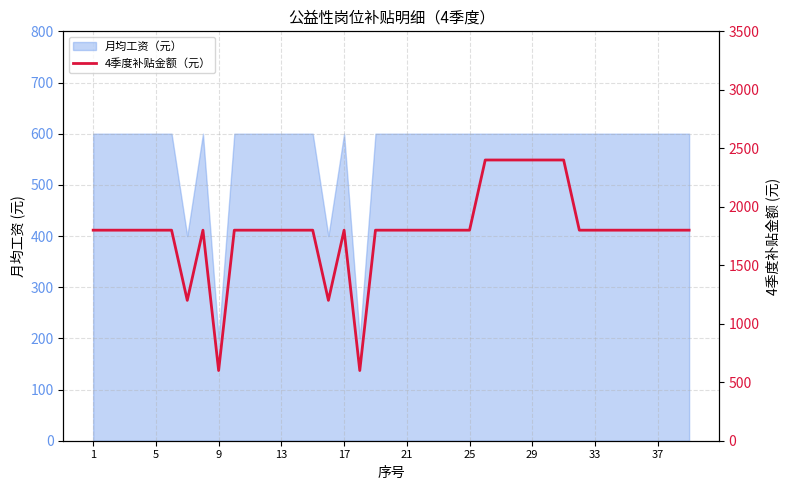

What is the sum of all values?

70200